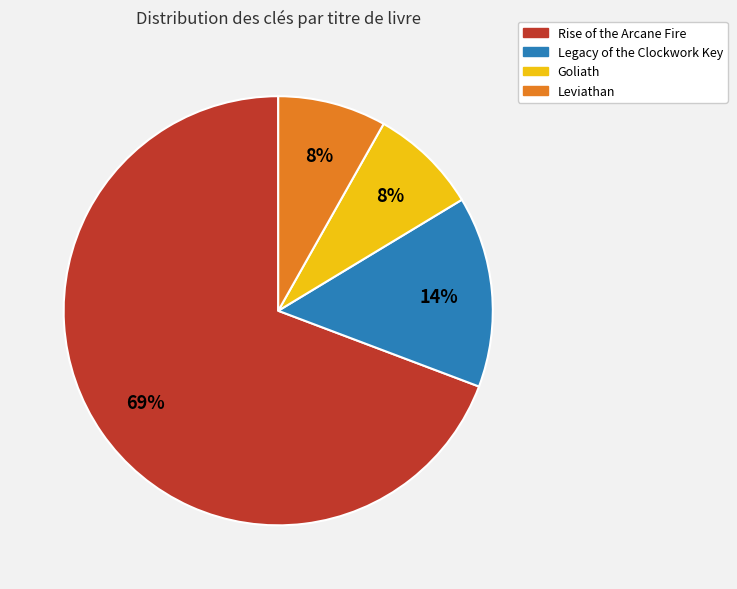

Approximately how many times larger is the value at Legacy of the Clockwork Key compared to Rise of the Arcane Fire?

0.2